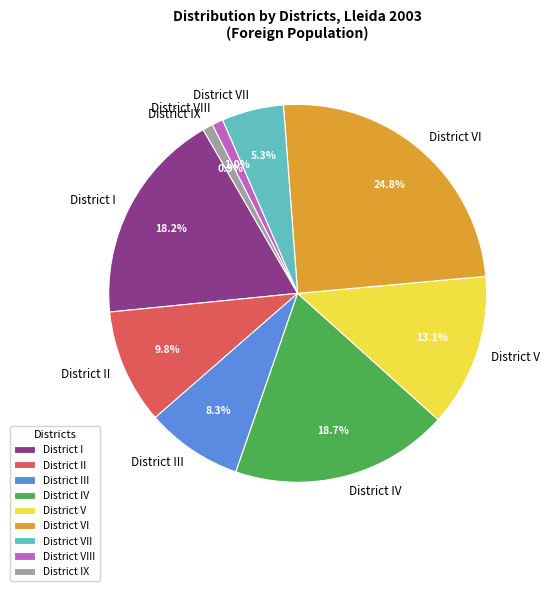

To the nearest percent, what is the average slice percentage?

11%